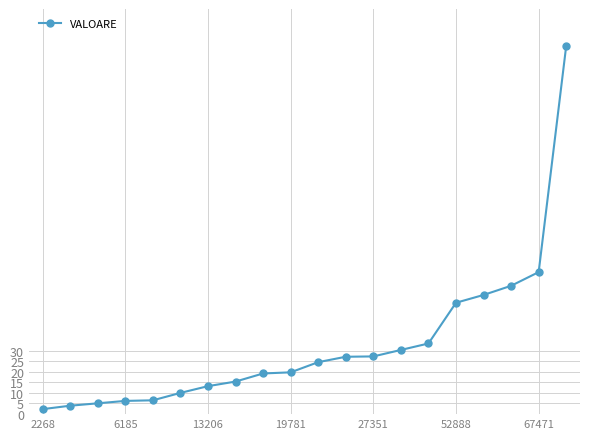

Is this an area chart (filled region under the line)?

No